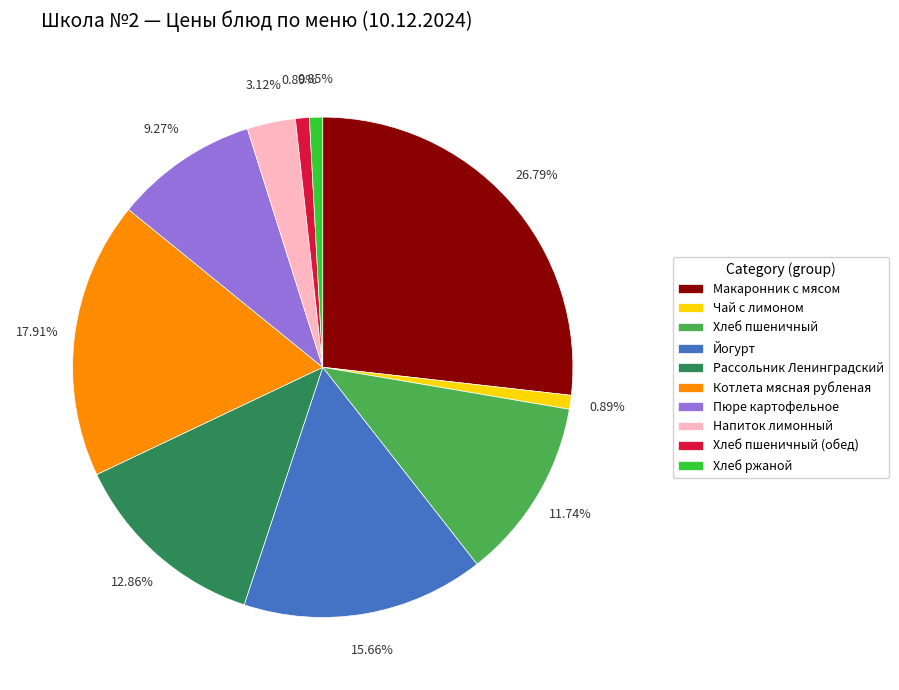

Which has a higher value, Хлеб пшеничный (обед) or Рассольник Ленинградский?

Рассольник Ленинградский